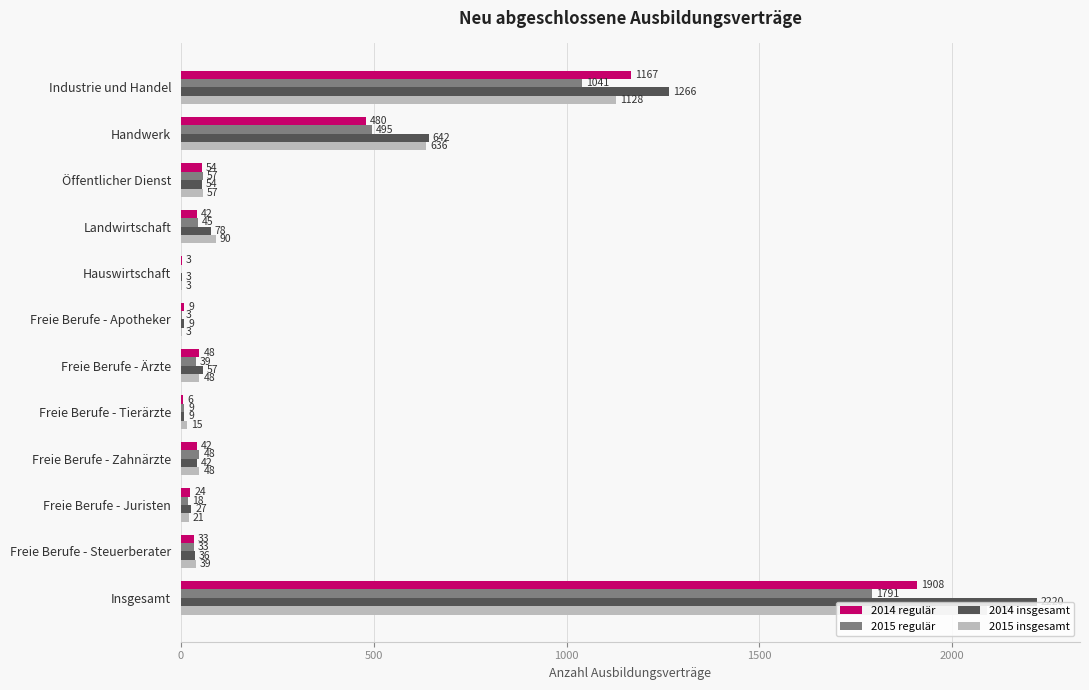

Which category has the highest value across all series?

Insgesamt